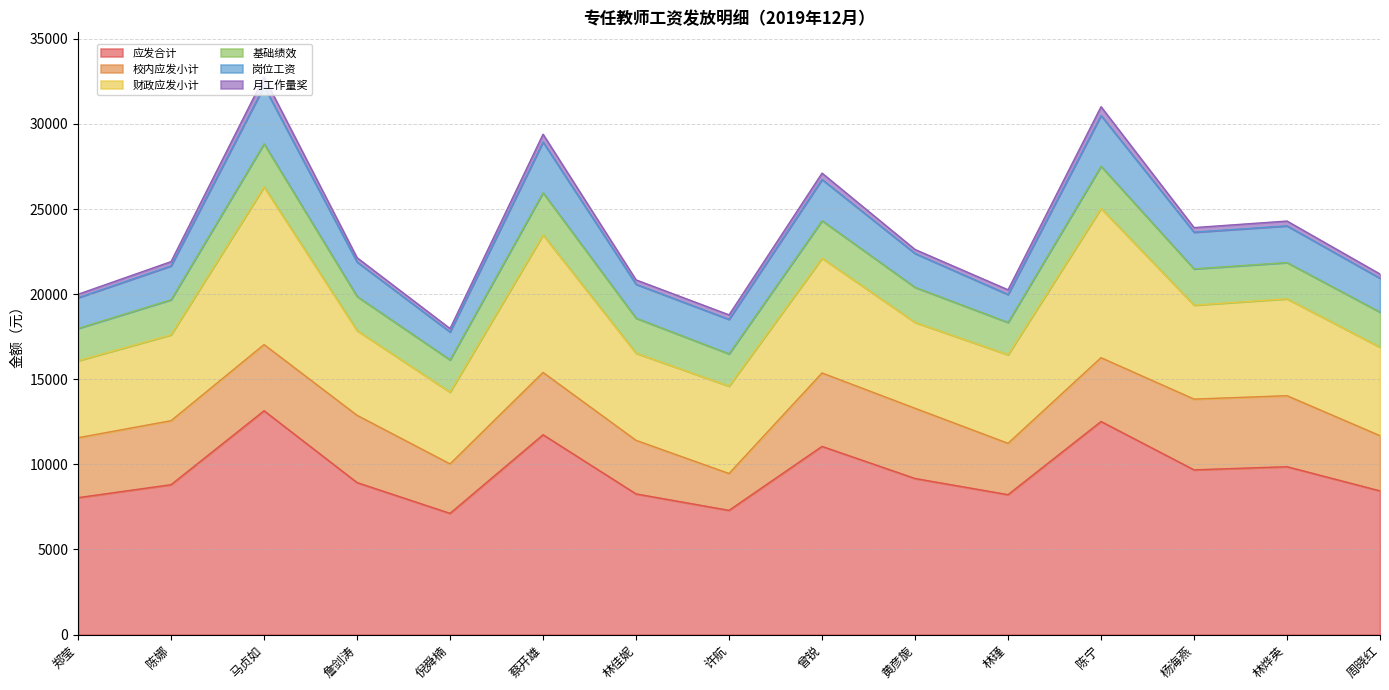

Where does the 月工作量奖 series first go above 265?

马贞如